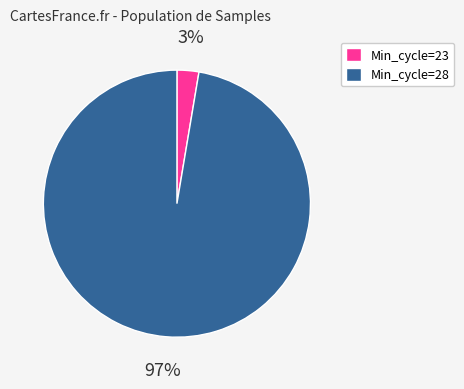

How many segments does this pie chart have?

2